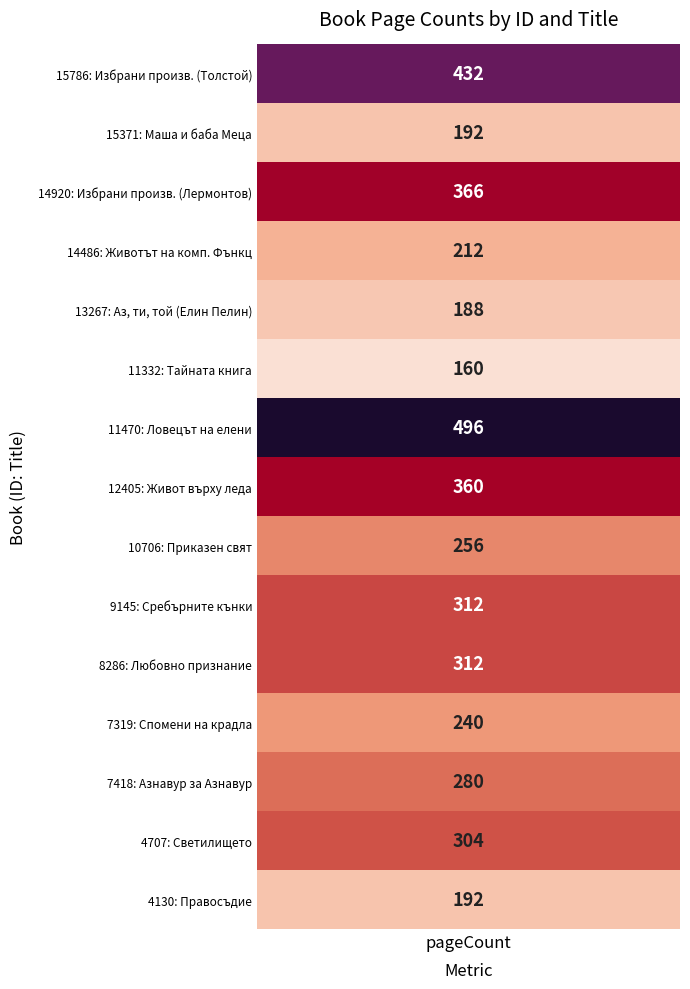

Which category has the lowest value across all series?

11332